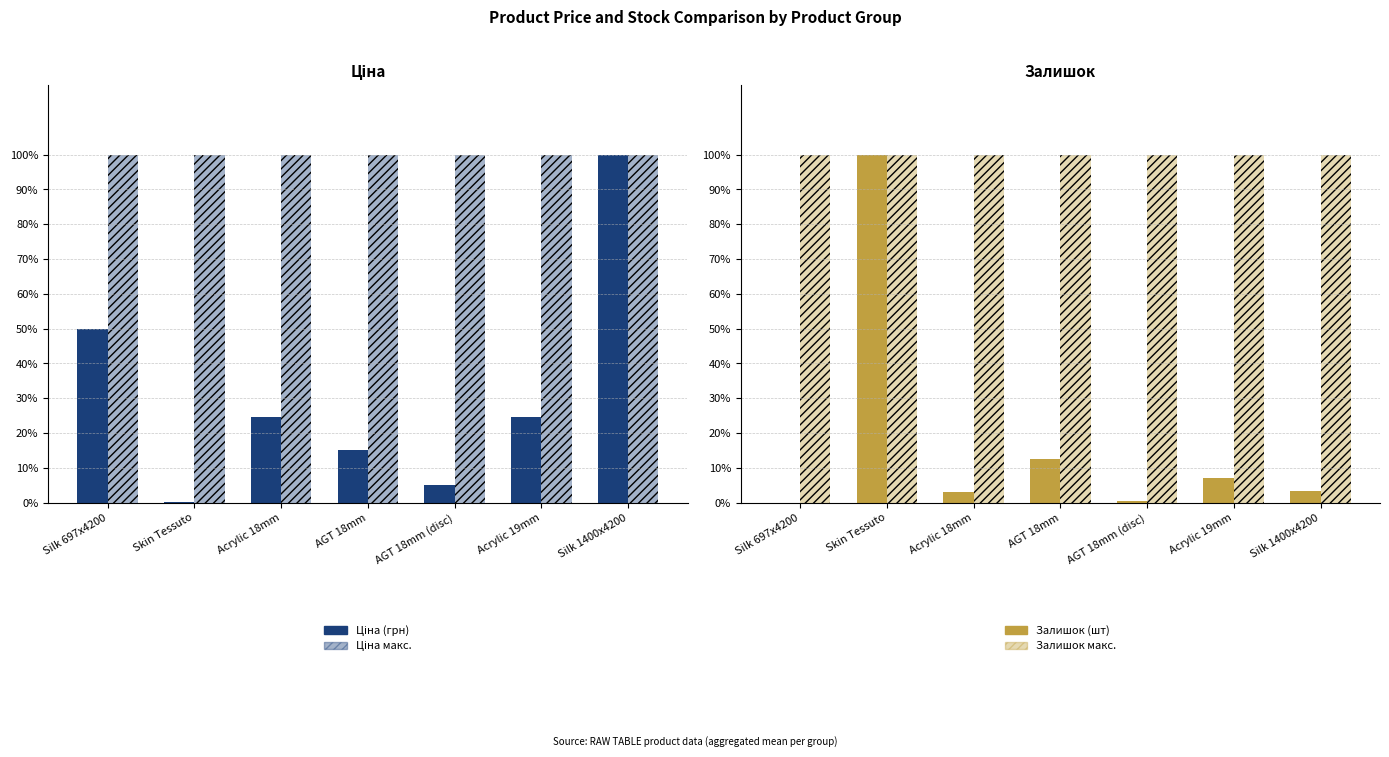

Which series has the largest range (max minus min)?

Залишок (нормалізований)